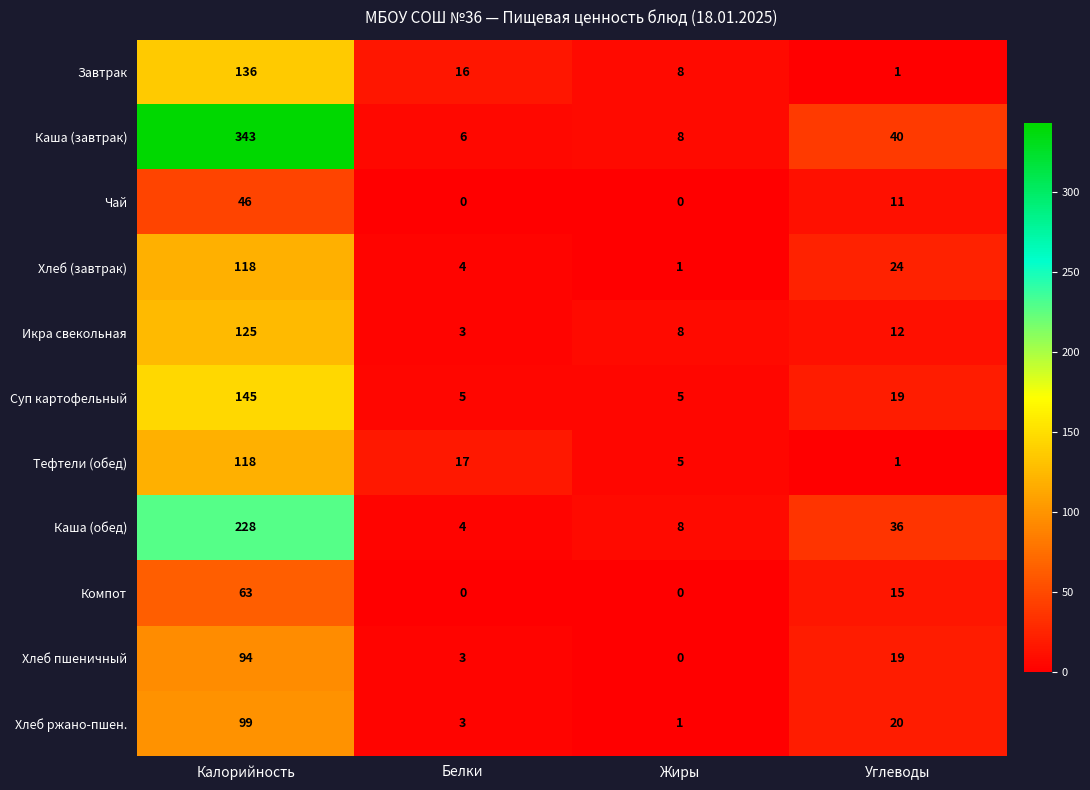

Which series has the largest range (max minus min)?

Каша (завтрак)